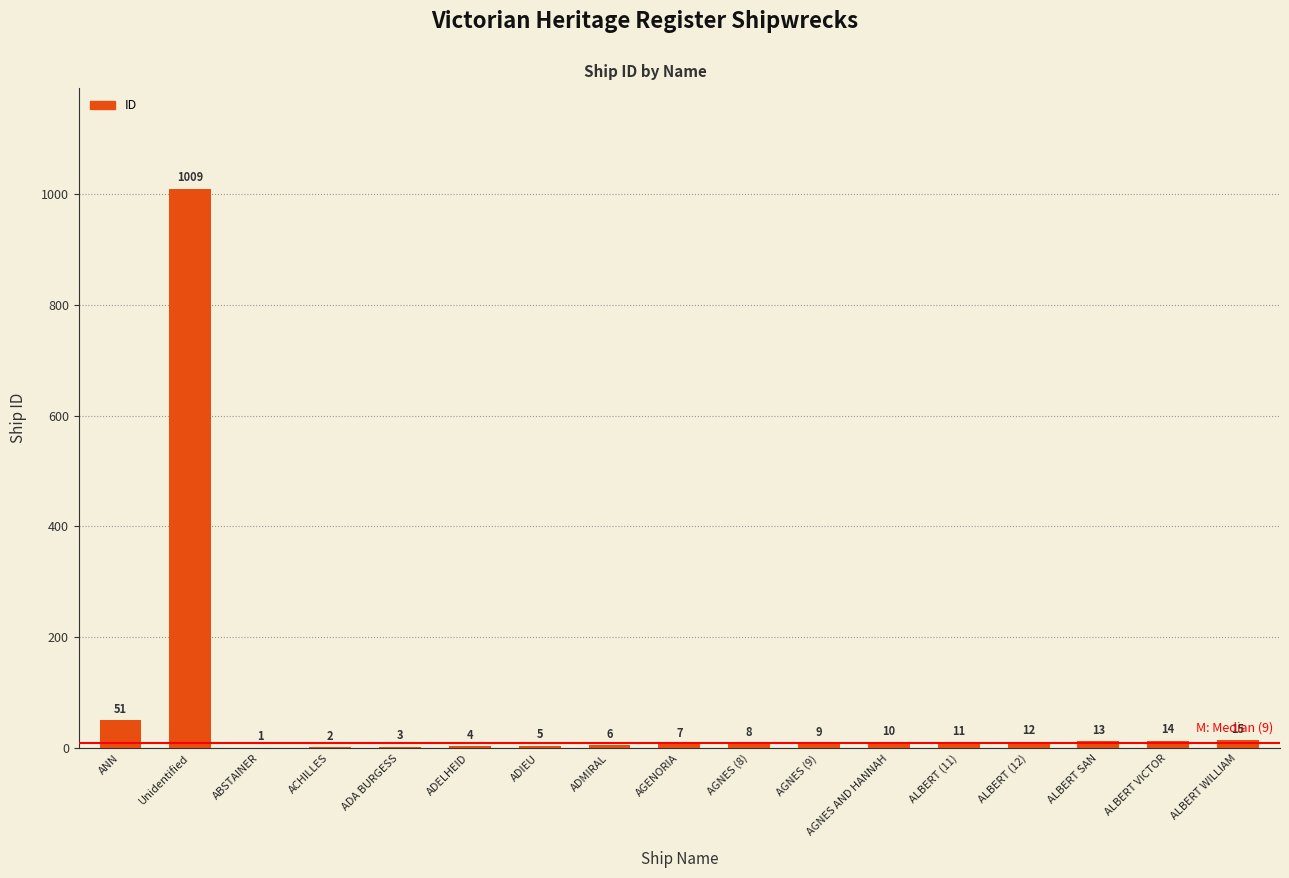

What is the sum of all values?

1180